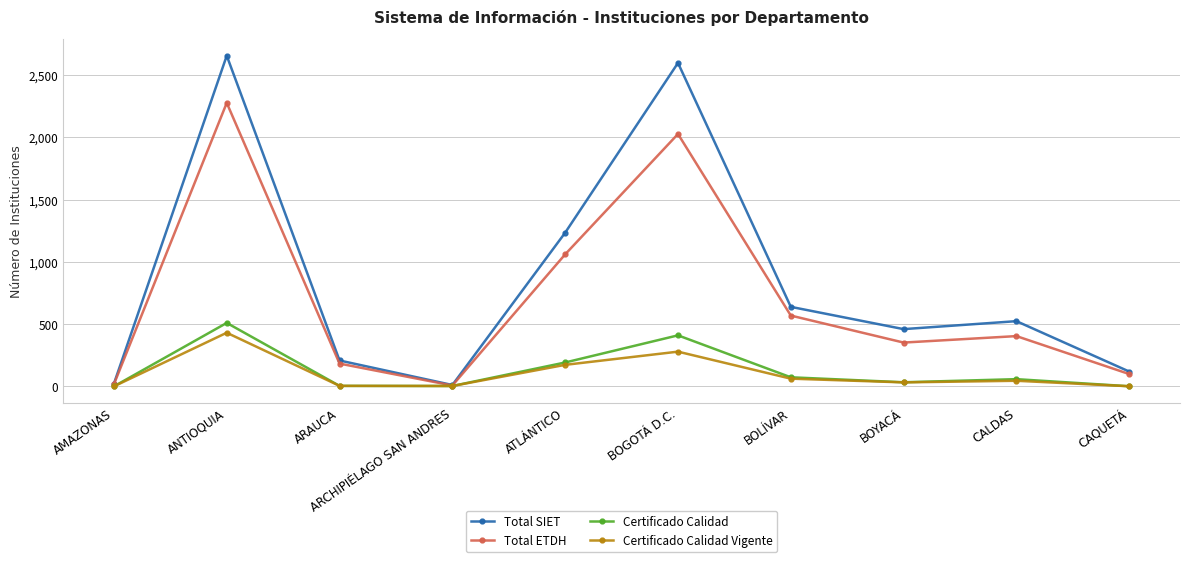

Between ARAUCA and BOYACÁ, which series saw the biggest shift?

Total SIET